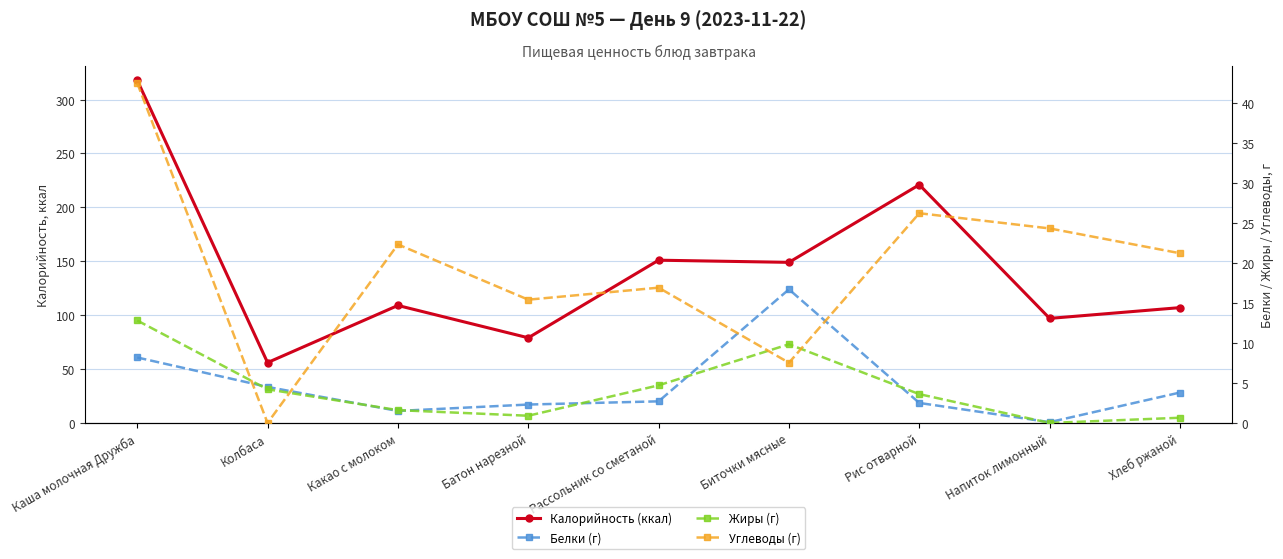

At which category does the chart reach its peak across all series?

Каша молочная Дружба